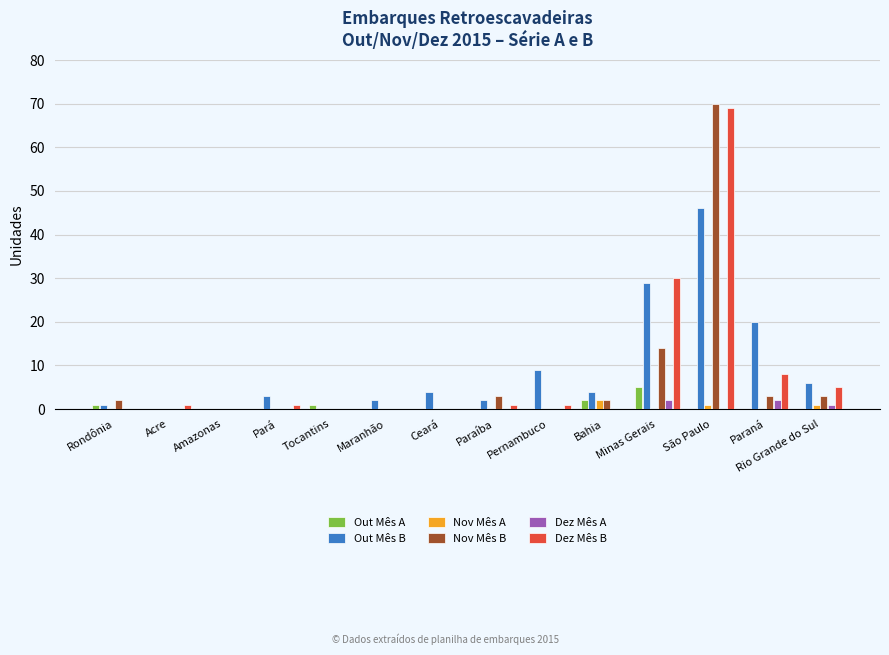

What is the spread (max minus min) of values at Bahia?

4